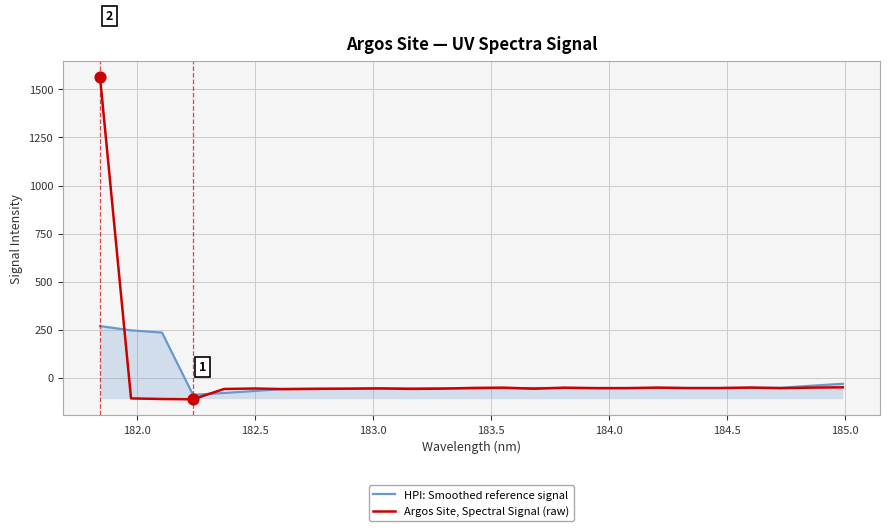

Which series has the widest spread of values?

Argos Site, Spectral Signal (raw)